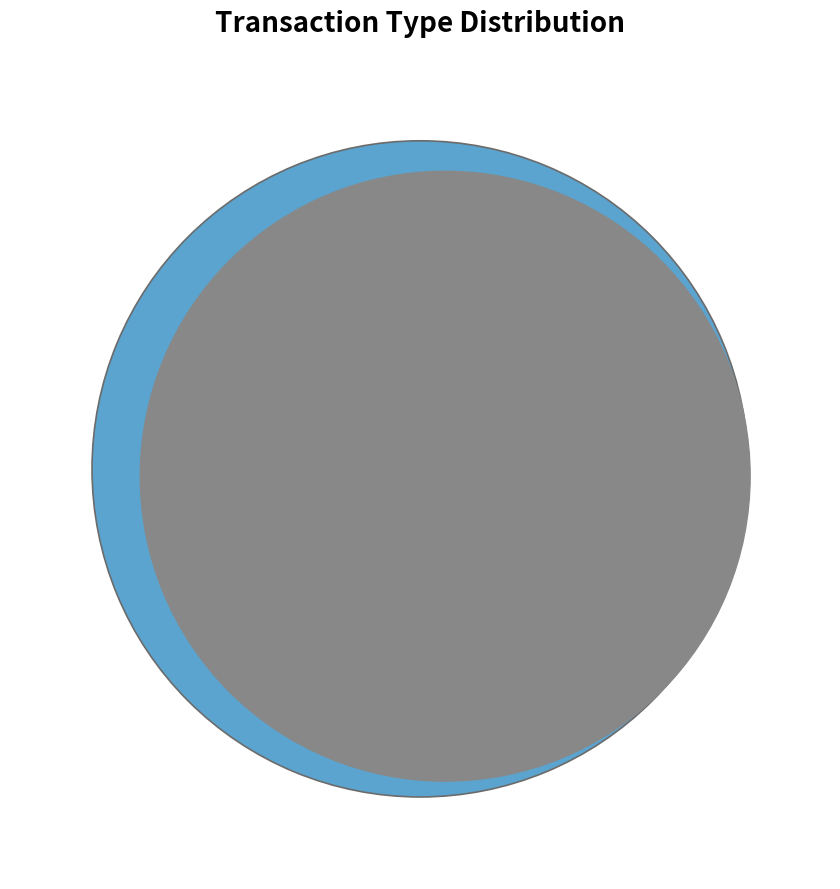

To the nearest percent, what portion does Regular represent?

100%